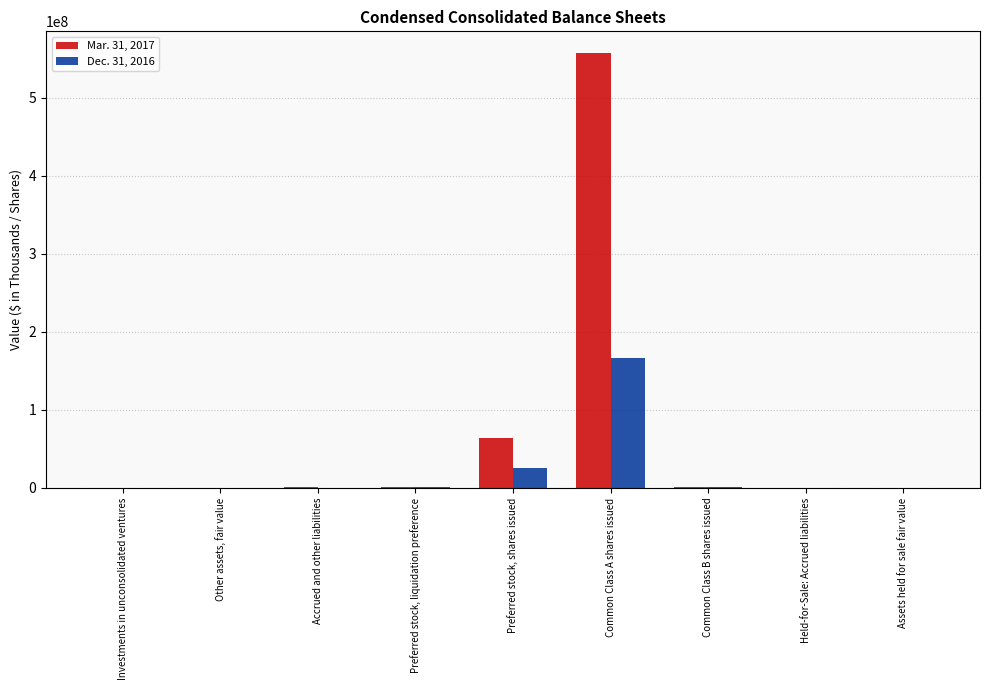

How many groups of bars are there?

9